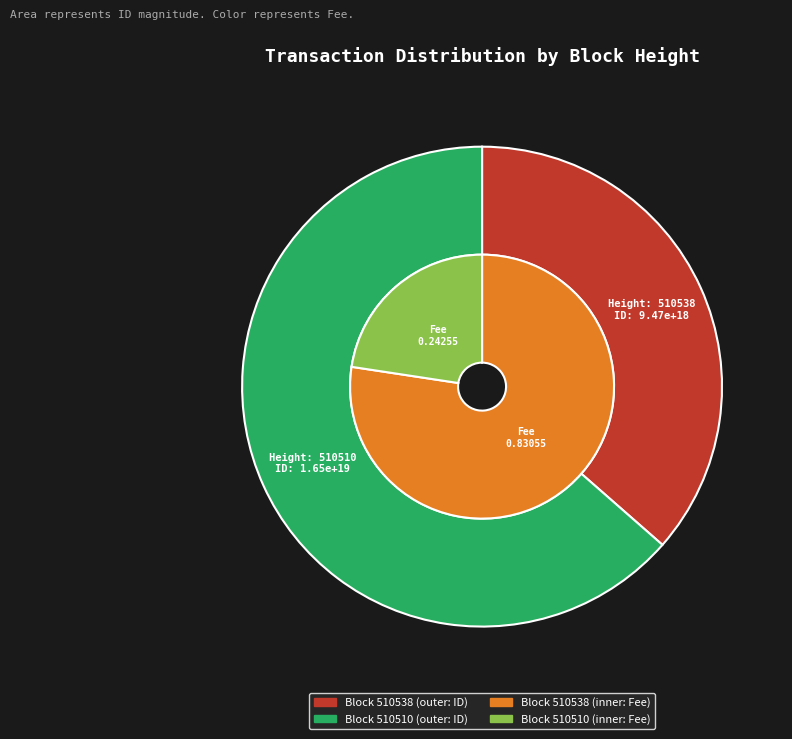

What is the largest slice in the pie chart?

510510